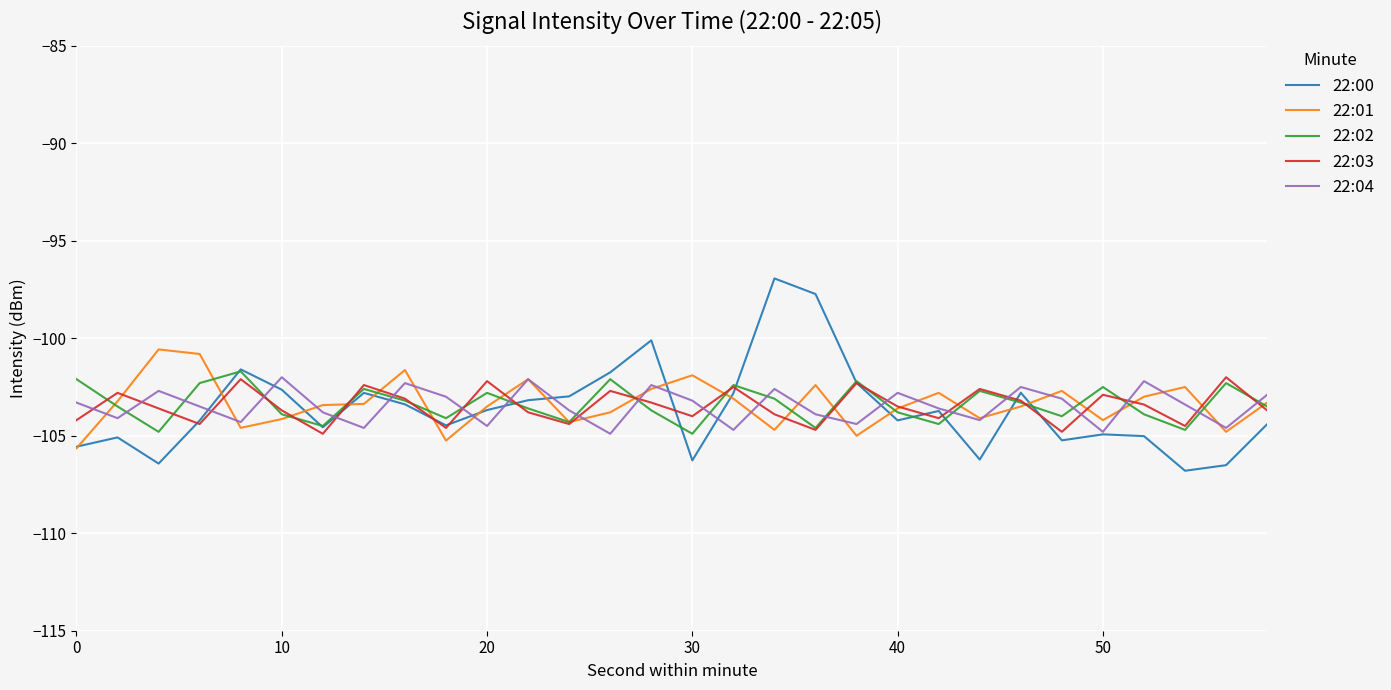

What is the highest value of the 22:04 series?

-102.0